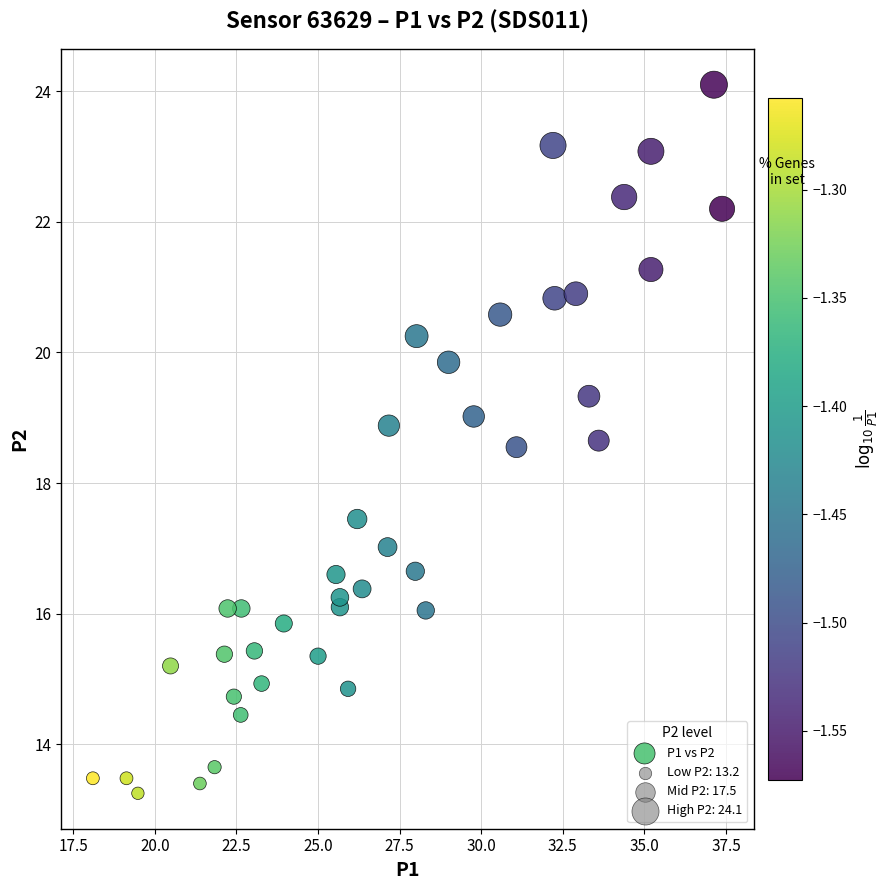

What is the range of X values (max minus min)?

19.3